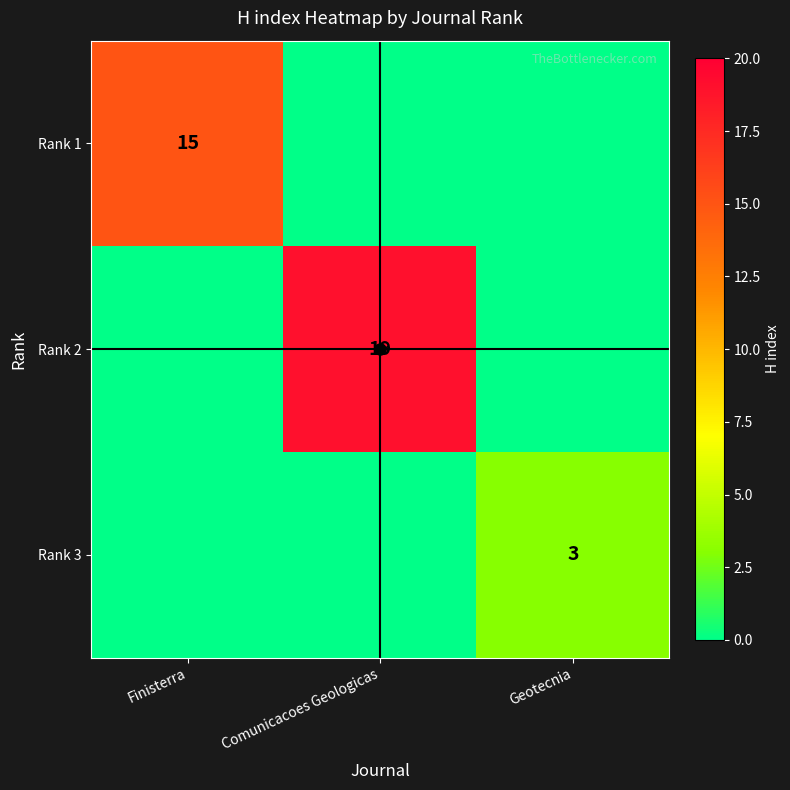

True or false: Rank 2 has a value of 4 at Comunicacoes Geologicas.

False